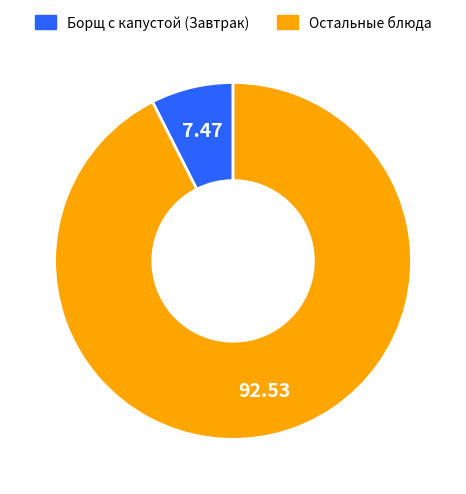

Is there any slice that represents more than half of the pie?

Yes